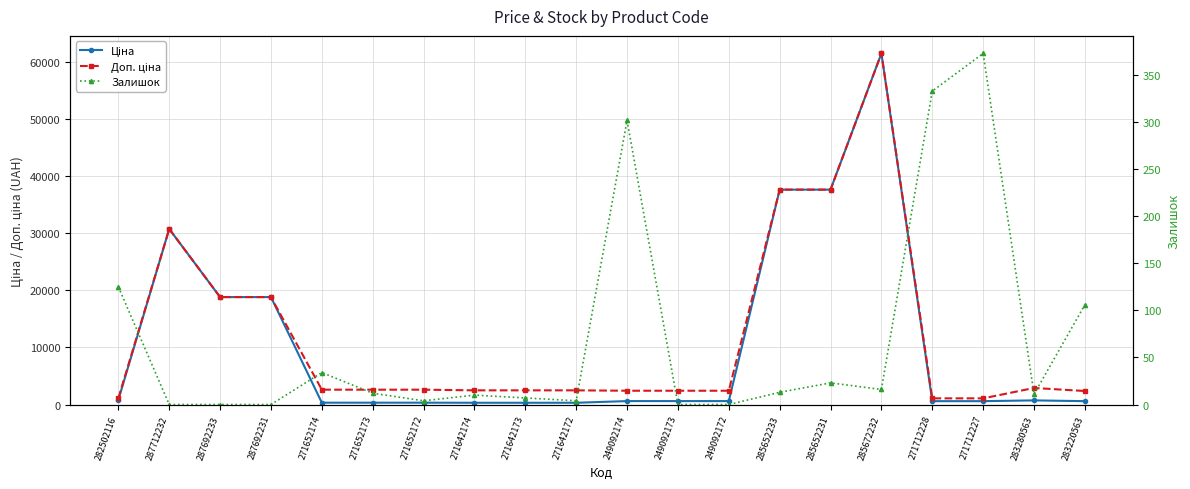

What is the label of the 3rd point from the right?

271712227